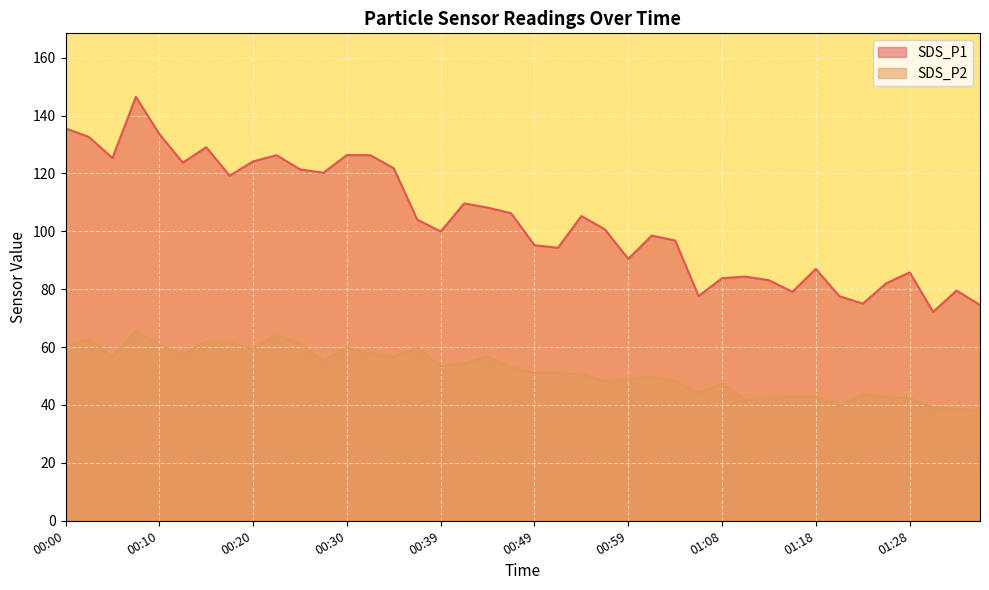

What is the difference between the SDS_P1 values at 00:30 and 00:25?

4.9